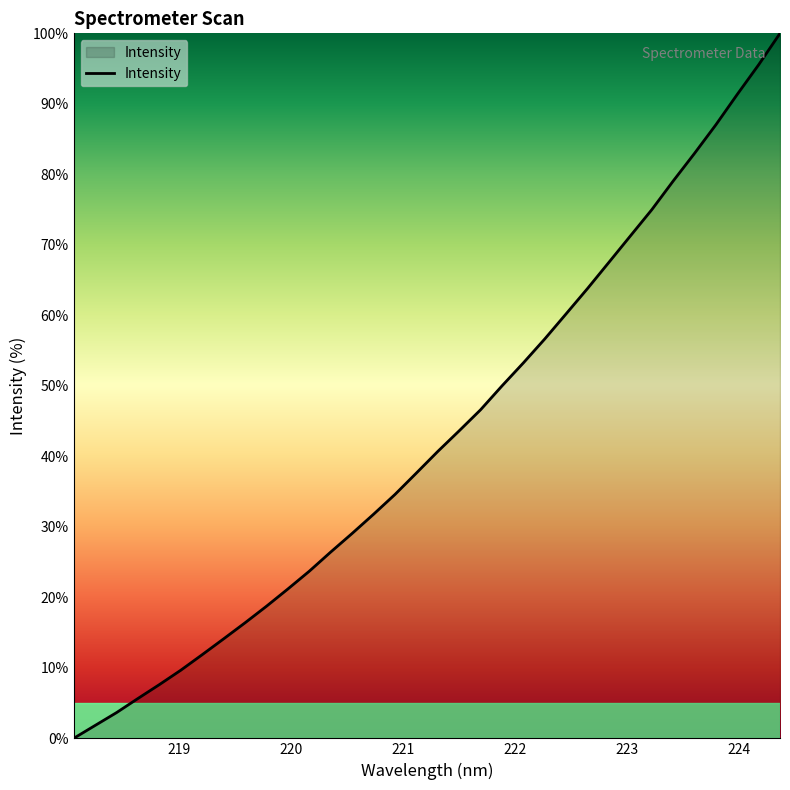

What is the maximum value shown in the chart?

100.0